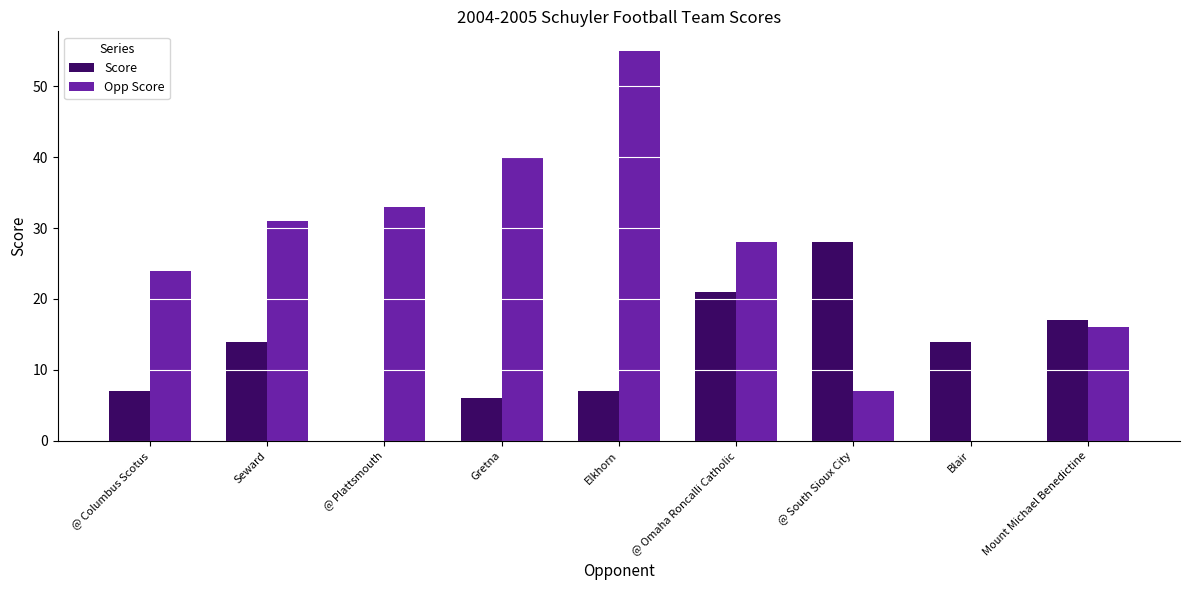

What is the sum of the Opp Score values at @ Omaha Roncalli Catholic and Elkhorn?

83